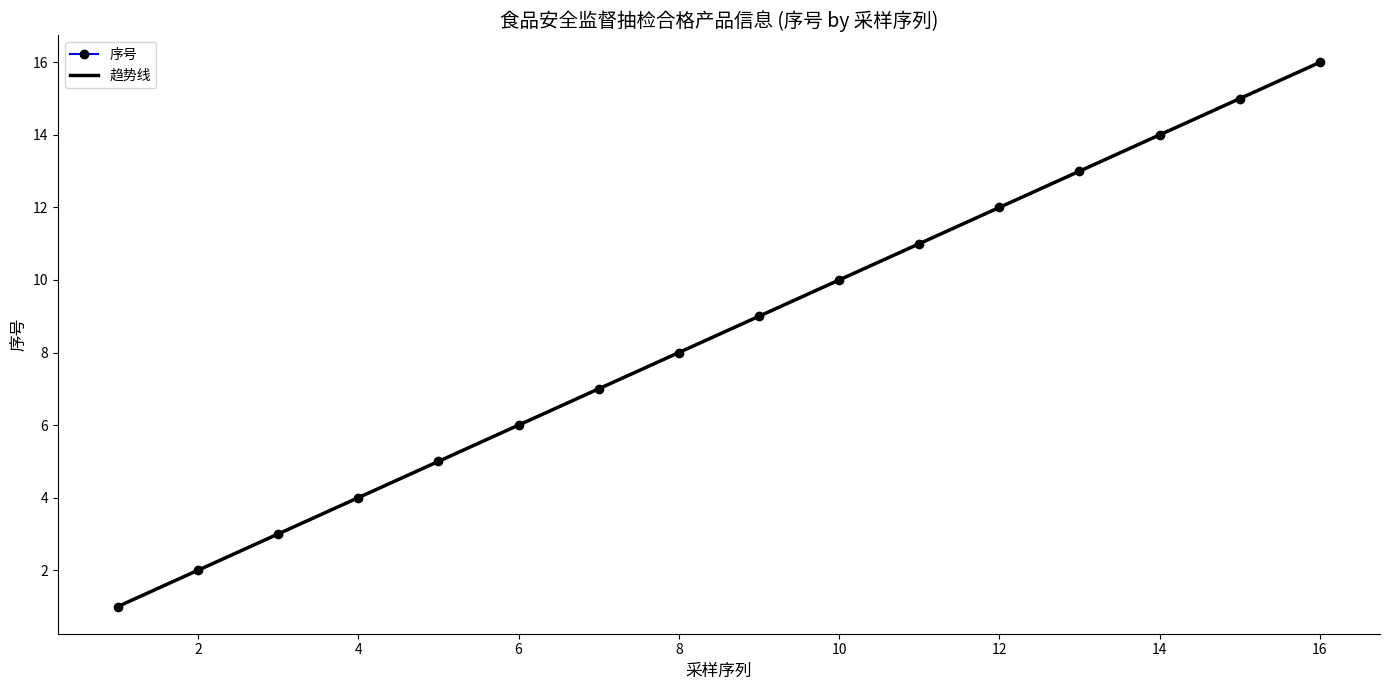

True or false: 趋势线 and 序号 intersect in this chart.

False